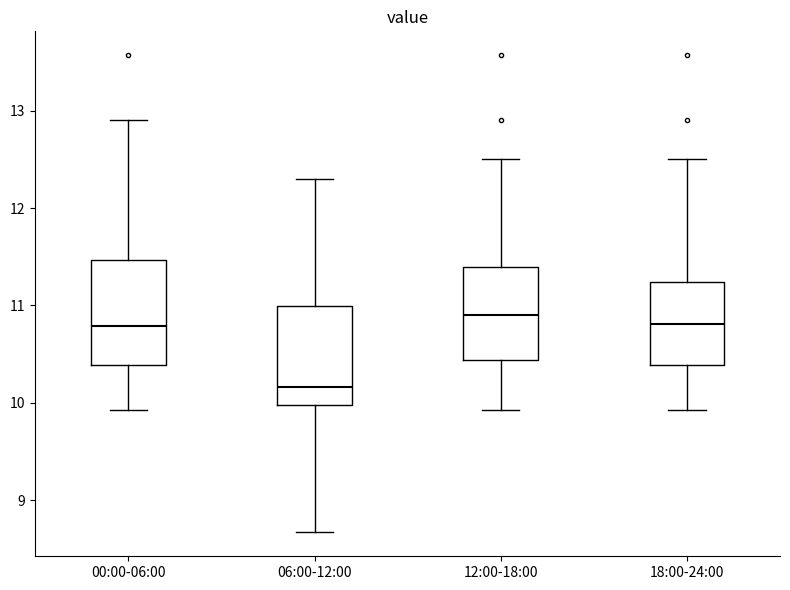

Where does the upper whisker of the box for 12:00-18:00 end on the y-axis? The values are not printed on the chart, so give them approximately, as read against the axis.

12.5